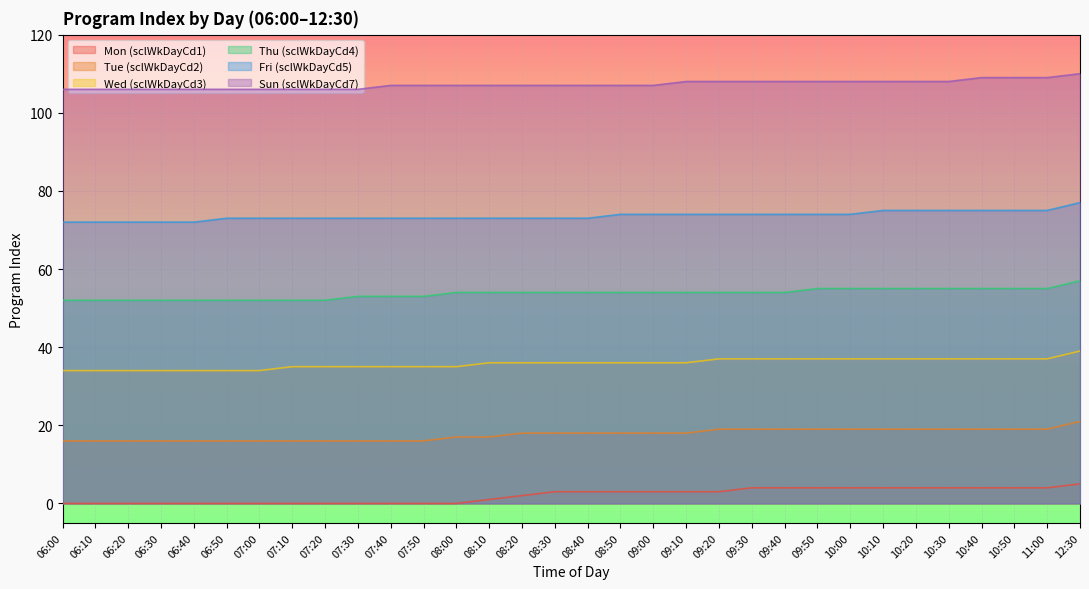

How many positive values does the Mon (sclWkDayCd1) series have?

19